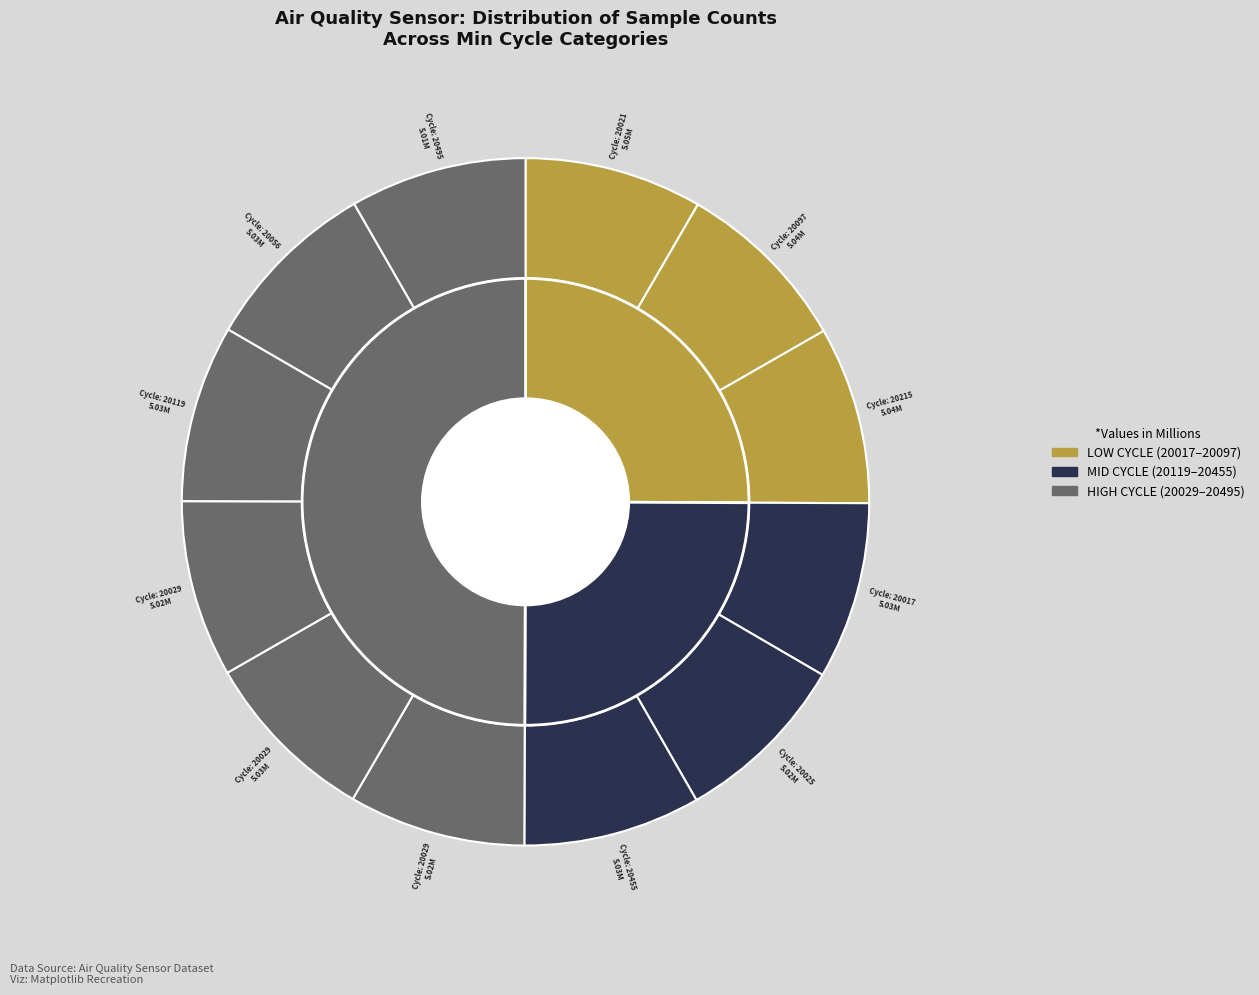

What percentage is the 20029 slice, to the nearest percent?

8%